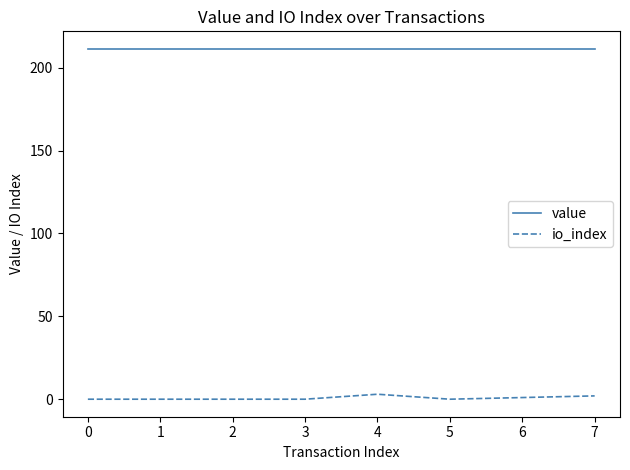

Rank the series at 5 from highest to lowest value.

value, io_index